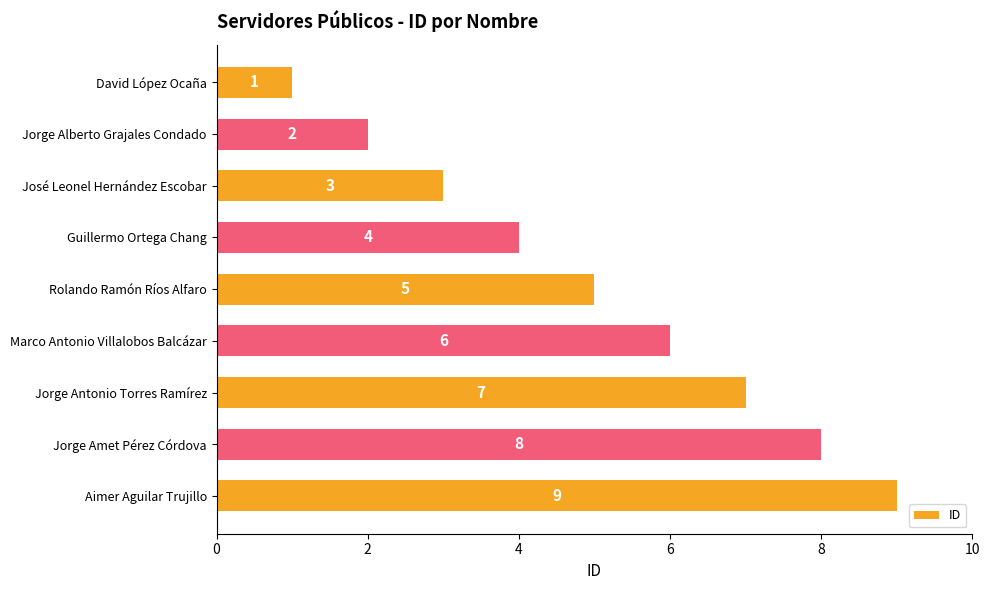

What is the sum of all values?

45